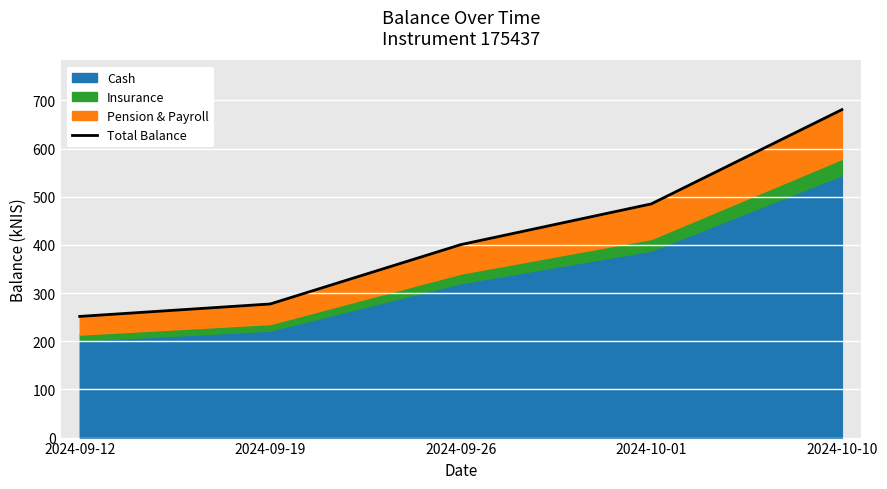

What is the average value?

419.2